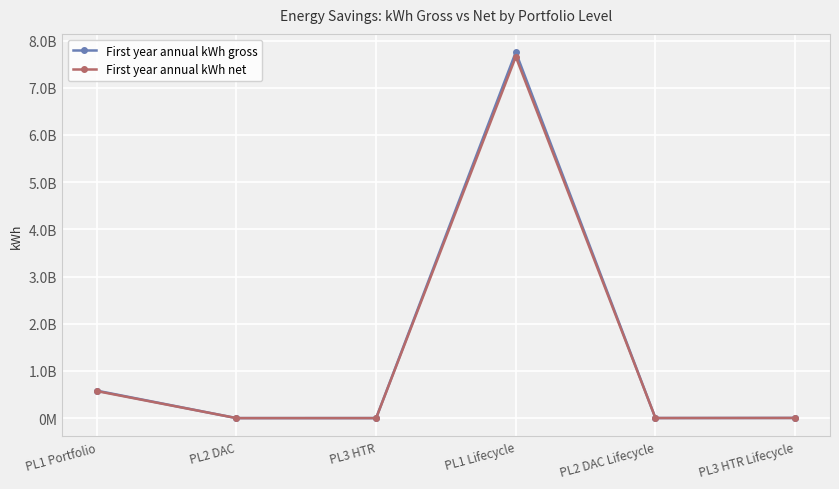

Where does the First year annual kWh net series first go above 3683406?

PL1 Portfolio